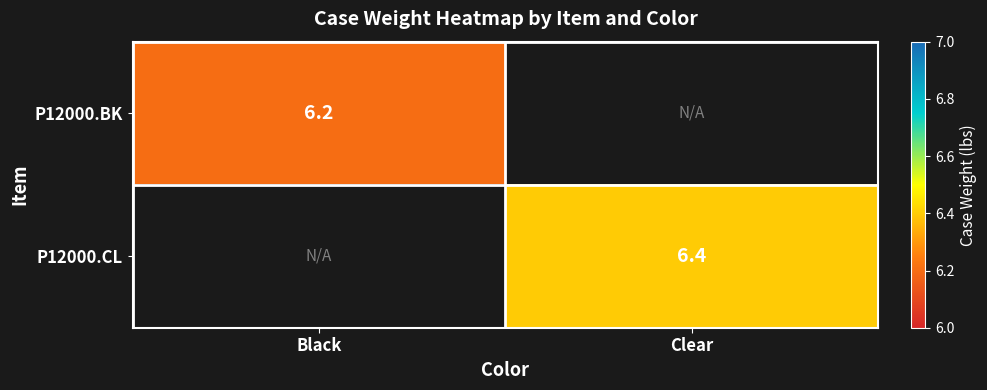

Is it true that P12000.CL equals 9.6 at Clear?

False